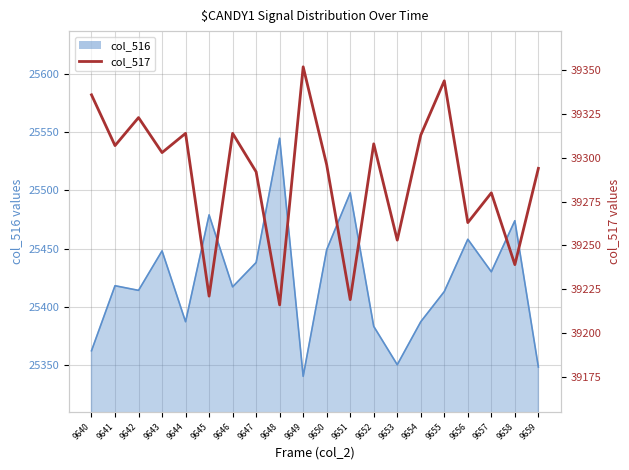

What value does the data have at 9646?

39314